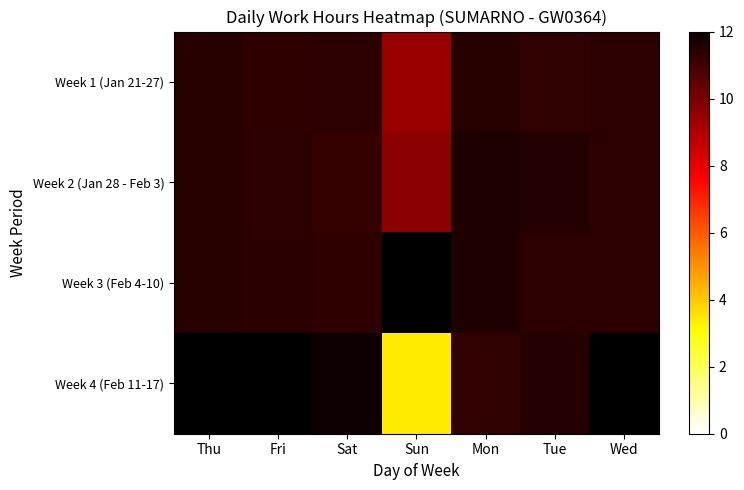

What is the average value of the Week 1 (Jan 21-27) series?

11.1